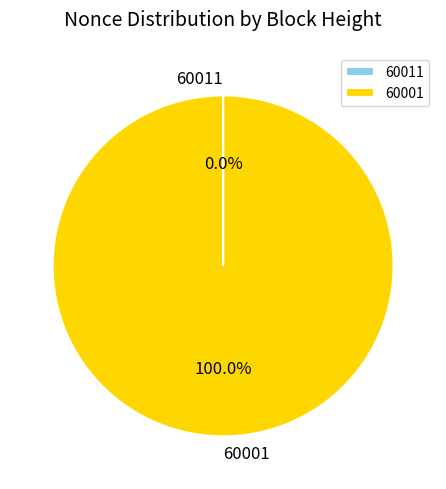

Which slice represents more than half of the pie?

60001